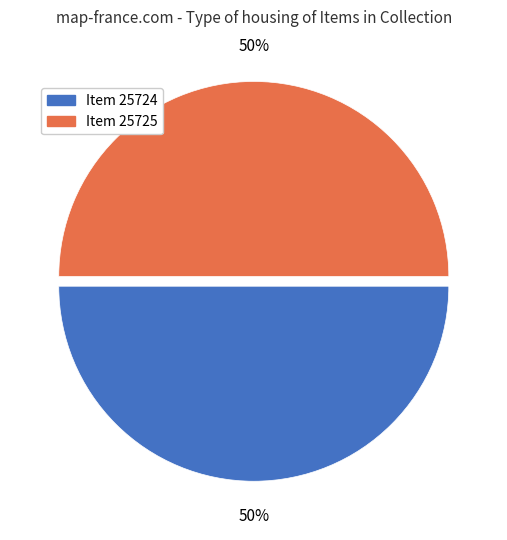

The Item 25724 slice represents 50% of the pie. True or false?

True